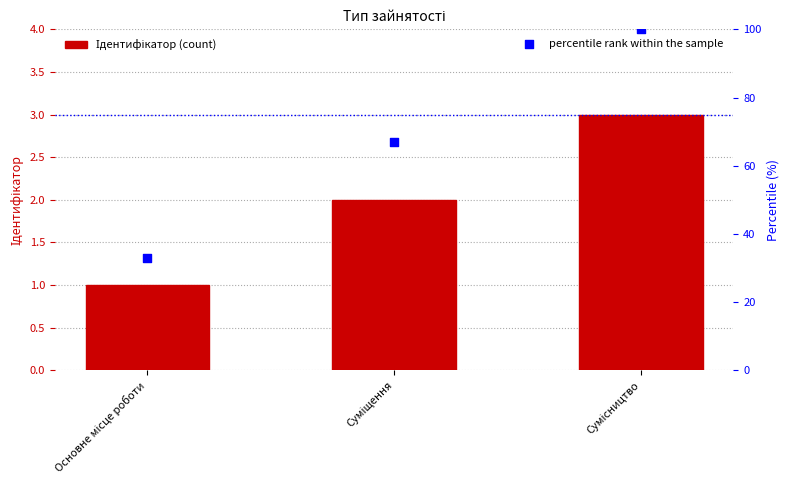

Which series contains the highest Y value?

percentile rank within the sample